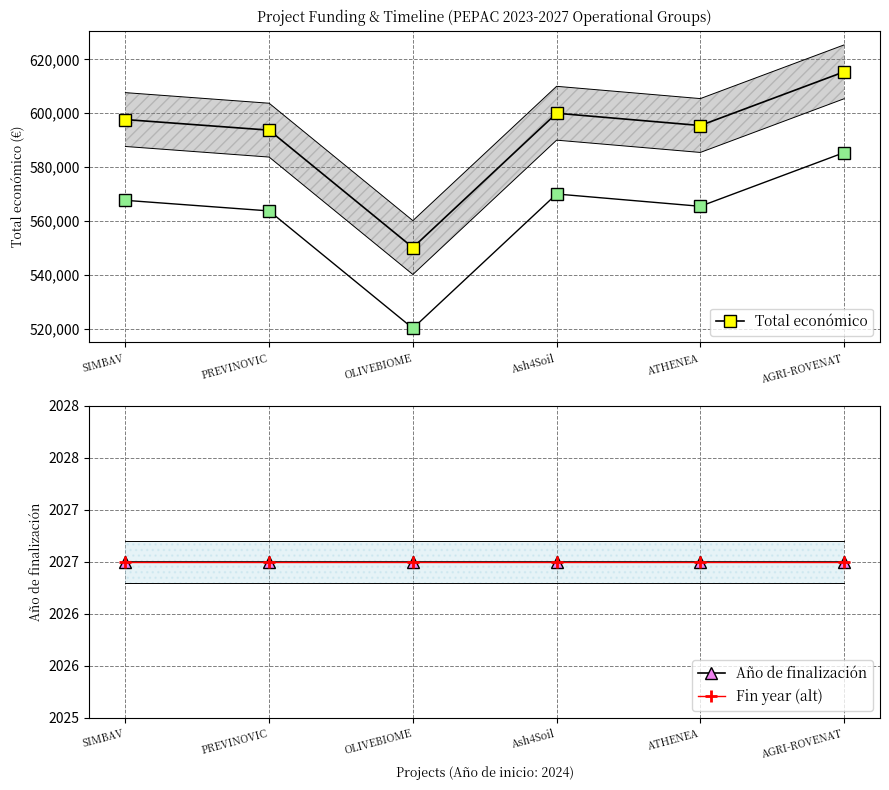

How many interior local valleys does the Total económico (−30k) series have?

2